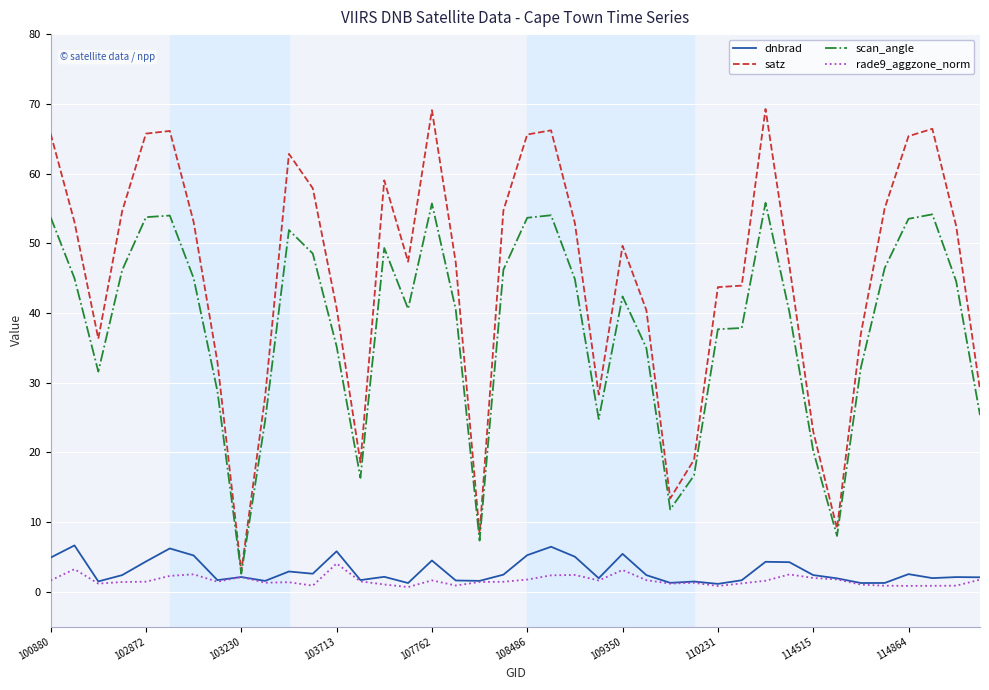

Which series has the largest total across all categories?

satz